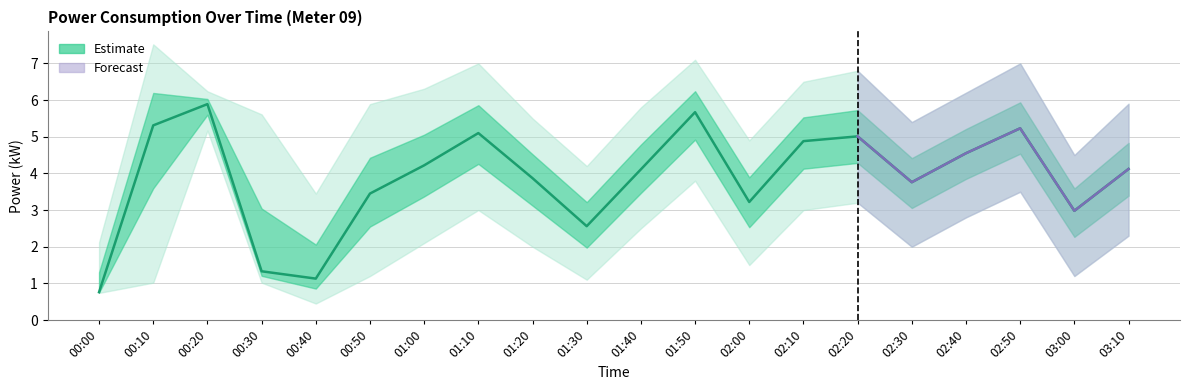

Reading left to right, what are all the values shown in this chart?

0.8	5.3	5.9	1.3	1.1	3.5	4.2	5.1	3.9	2.6	4.1	5.7	3.2	4.9	5.0	3.8	4.5	5.2	3.0	4.1